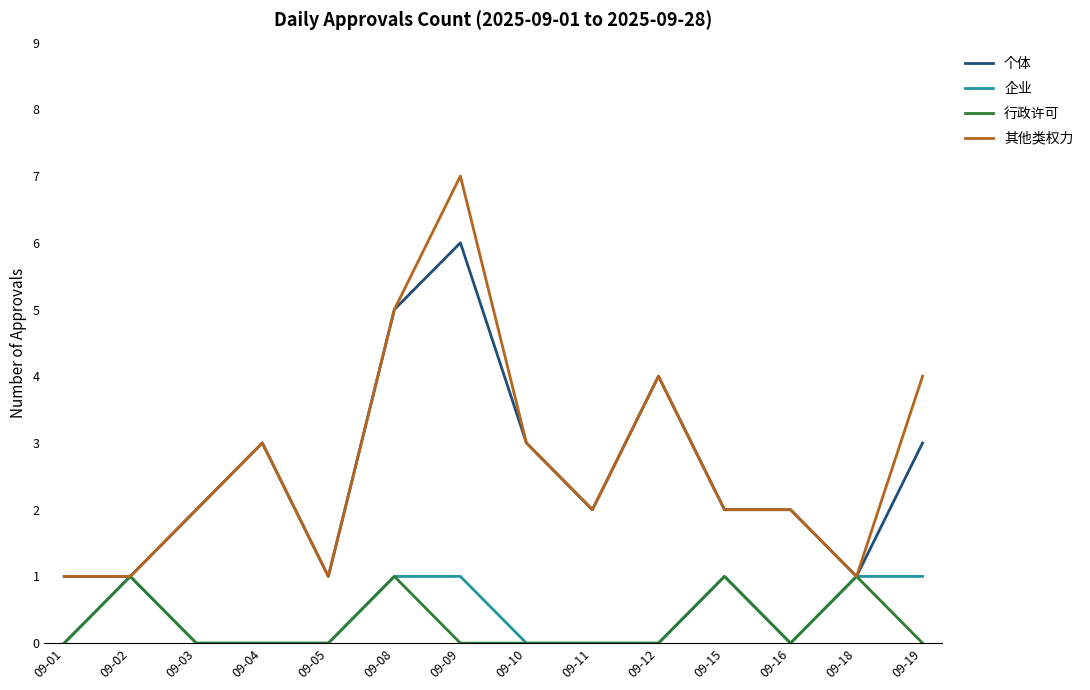

Which label corresponds to the largest value in the chart?

09-09